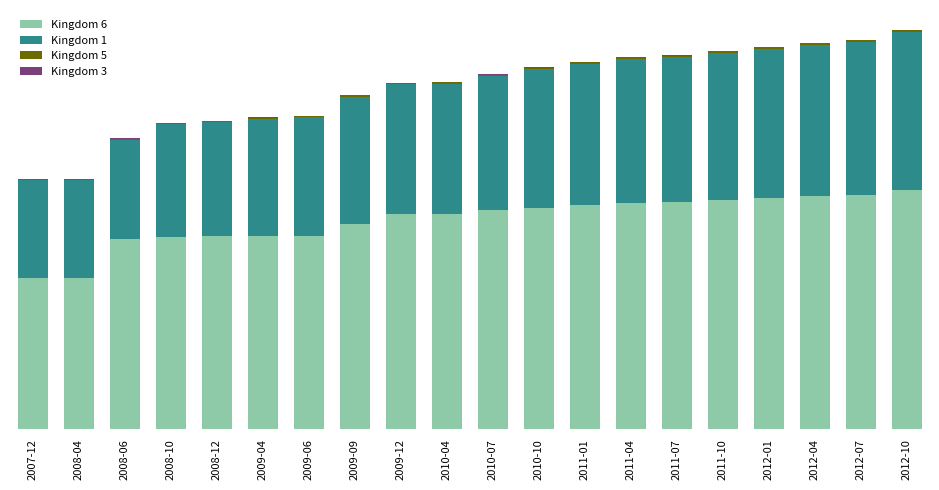

At how many categories does at least one series exceed 964?

18